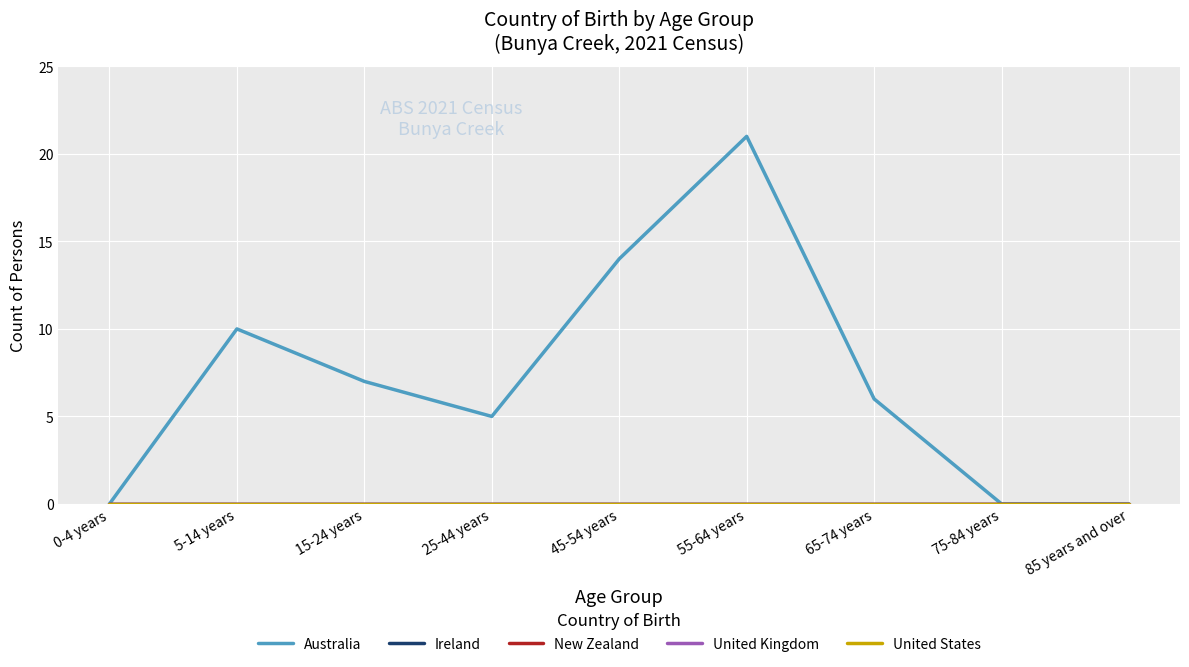

True or false: Ireland and United Kingdom intersect in this chart.

False